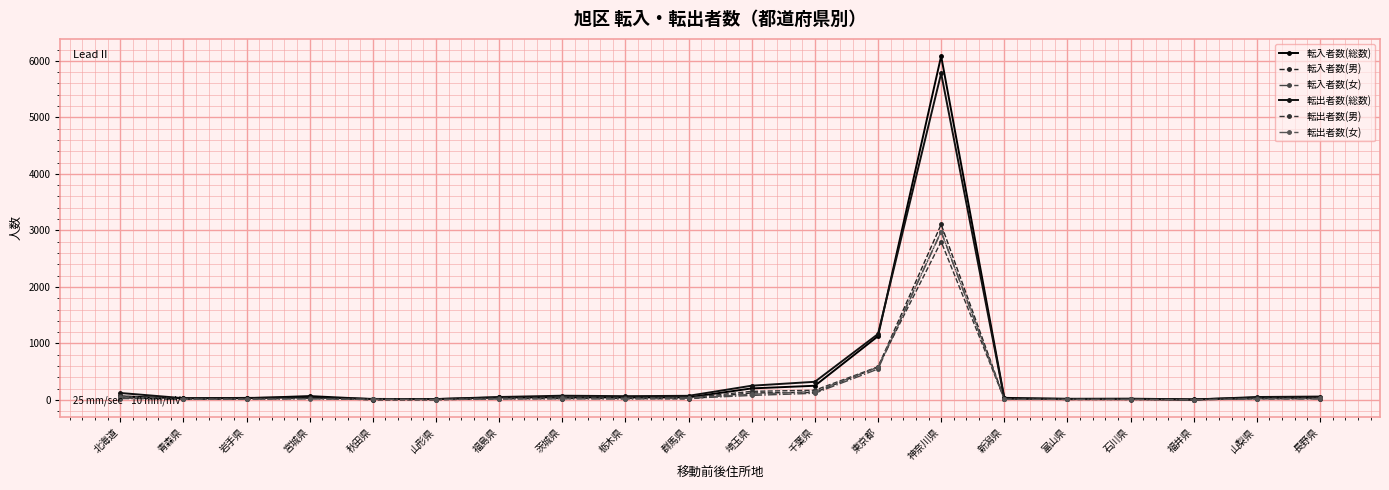

What is the difference between the highest and lowest values at 北海道?

98